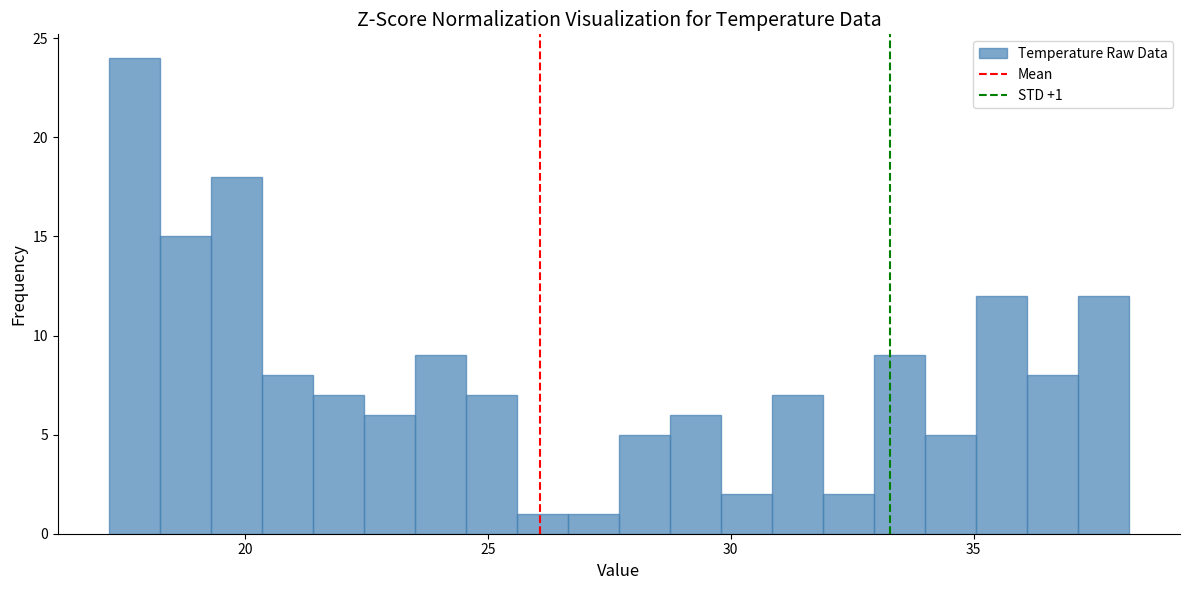

Around what value on the x-axis is the tallest bar? Give the approximate position of its centre, as read against the axis.

17.5